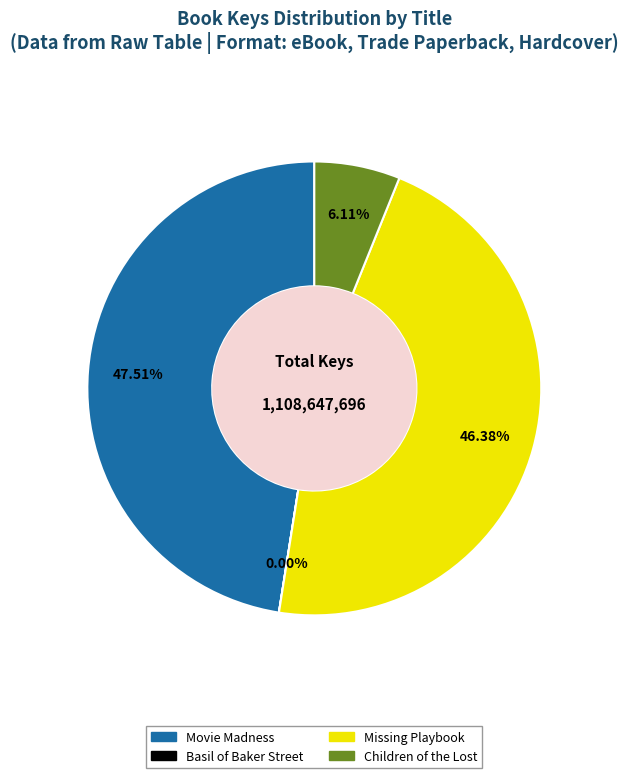

Does Movie Madness represent more than half of the total?

No